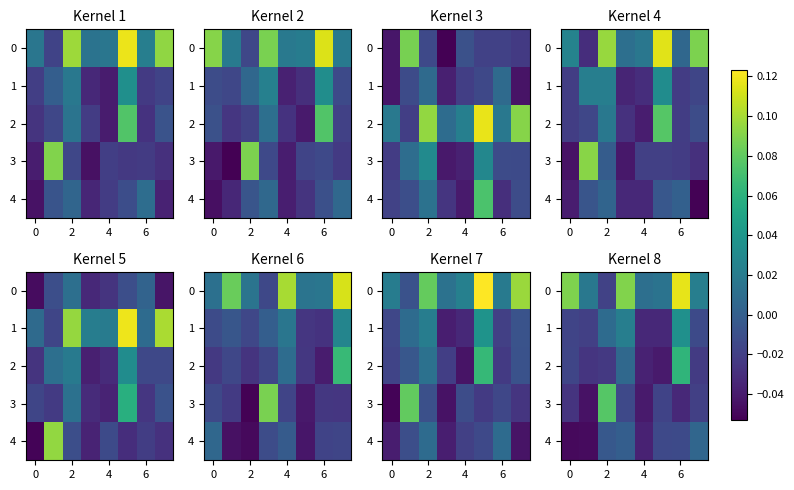

At which label is row_2 closest to 0?

4